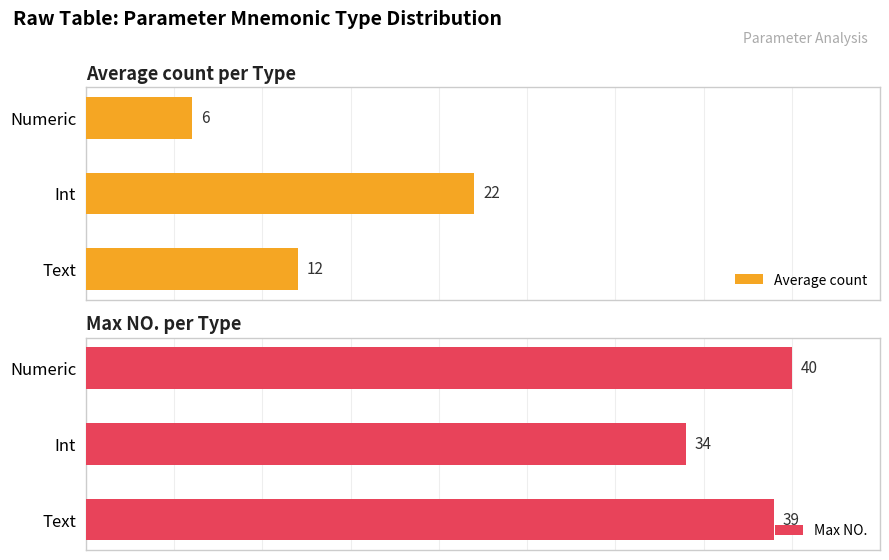

Which series has the largest total across all categories?

Max NO.